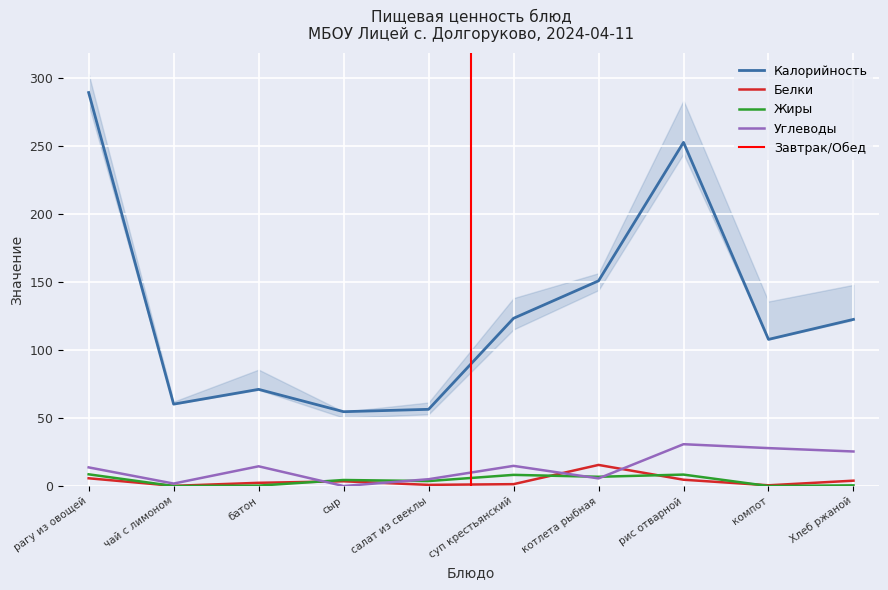

What is the average value of the Углеводы series?

13.9